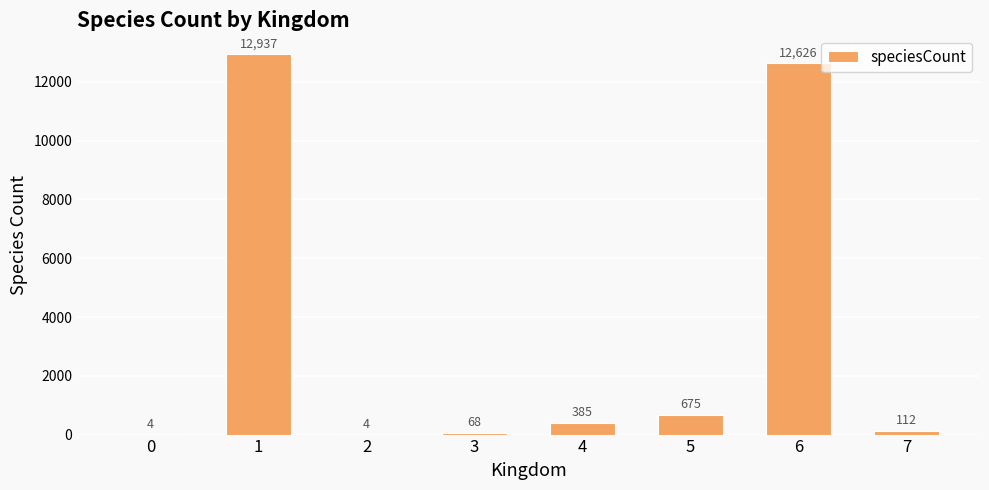

At which label is the value closest to 6470?

5